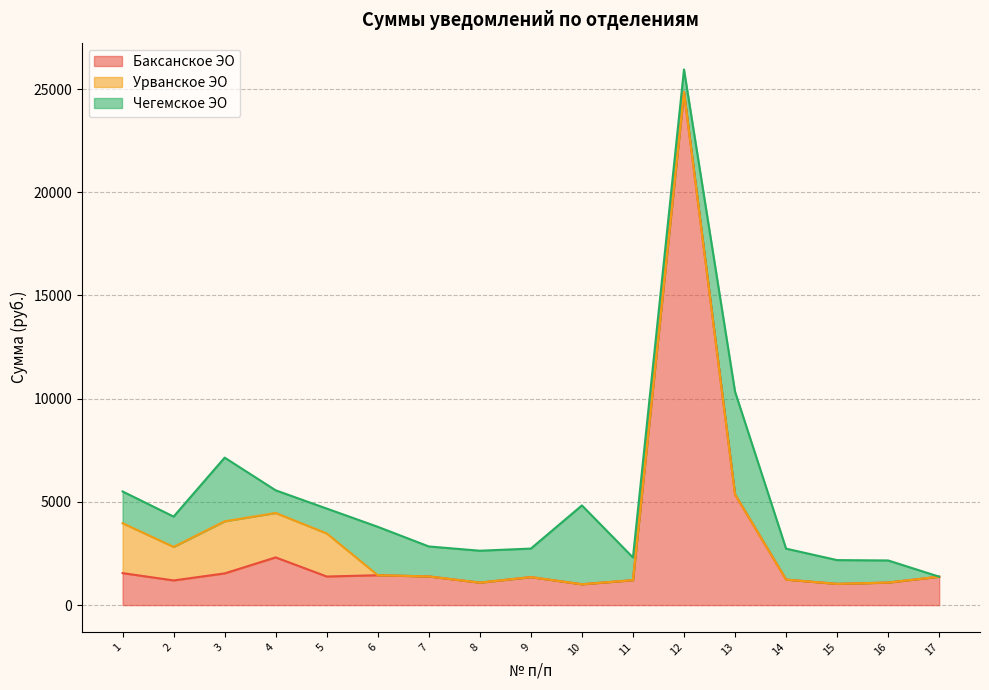

The value of Баксанское ЭО at 13 is 9483.6. True or false?

False